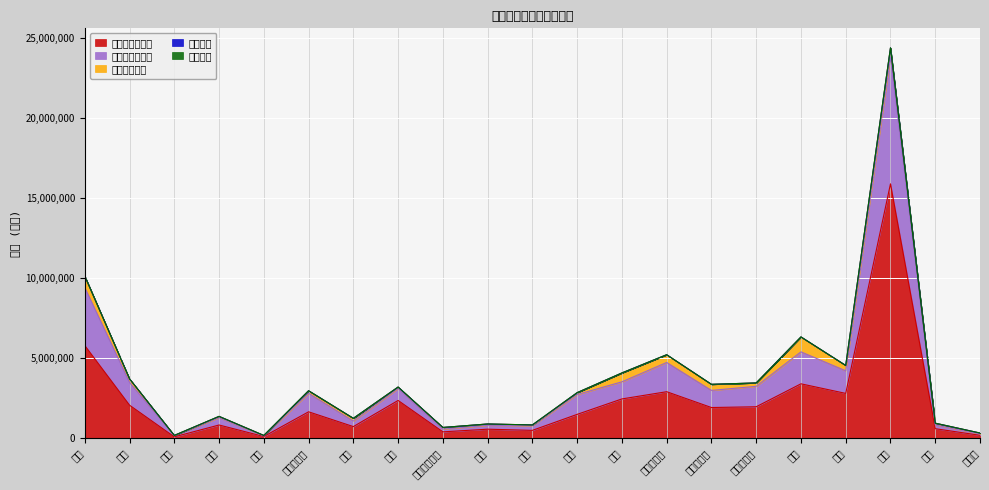

Rank the categories by 従業者数 value from highest to lowest.

食料, 電子, 金属, はん用機械, 情報, 生産用機械, 電気, 業務用機械, 印刷, 飲料, 紙・パルプ, プラスチック, 輸送, 非鉄, 窯業, 化学, その他, 木材, 鉄鋼, 家具, 繊維